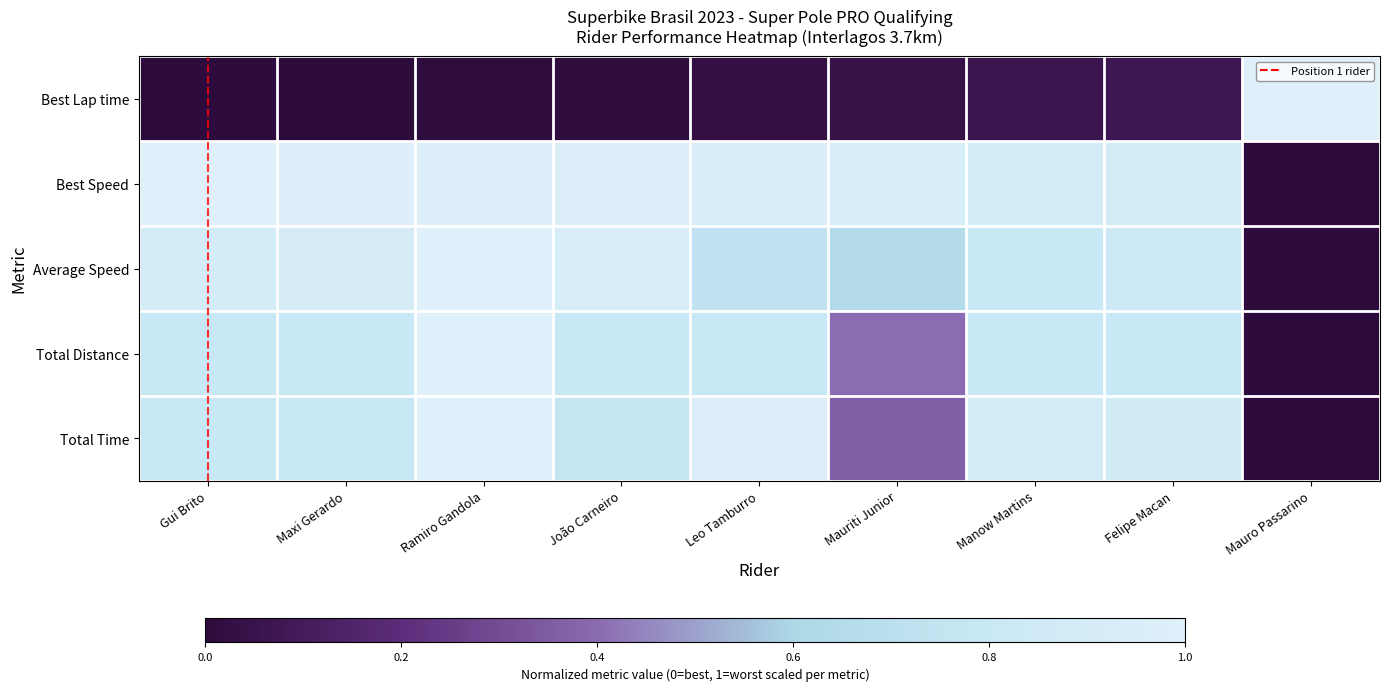

At which category is the sum across all series the highest?

Ramiro Gandola